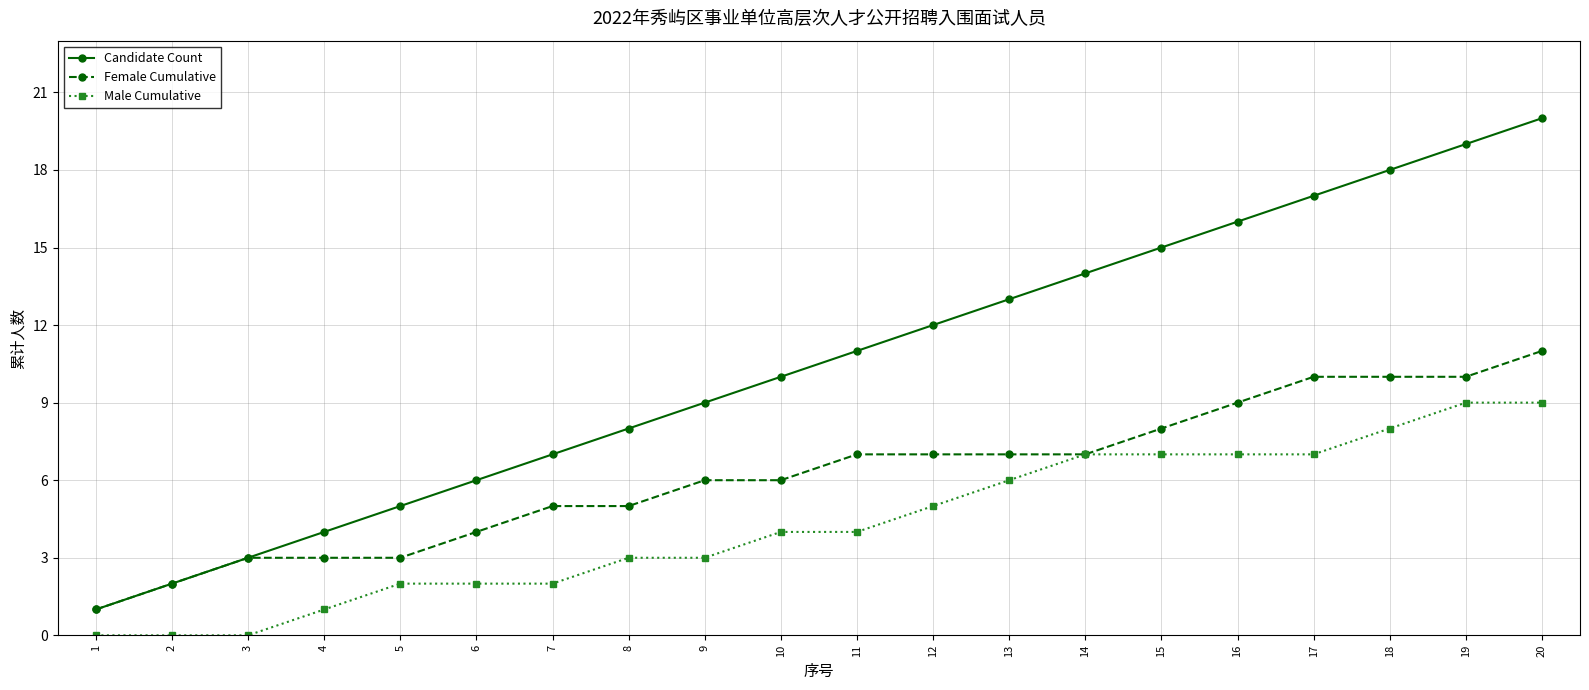

What is the total value across all series at 17?

34